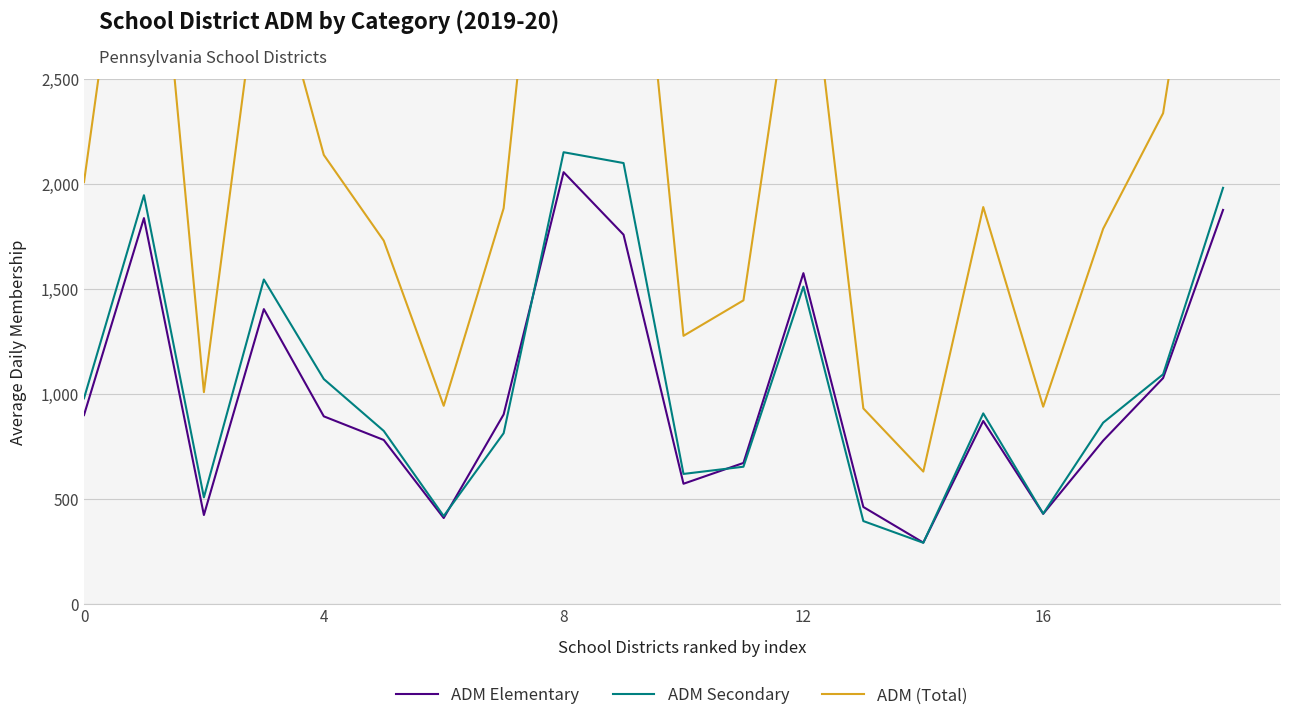

What are all the series names shown in the legend?

ADM Elementary, ADM Secondary, ADM (Total)